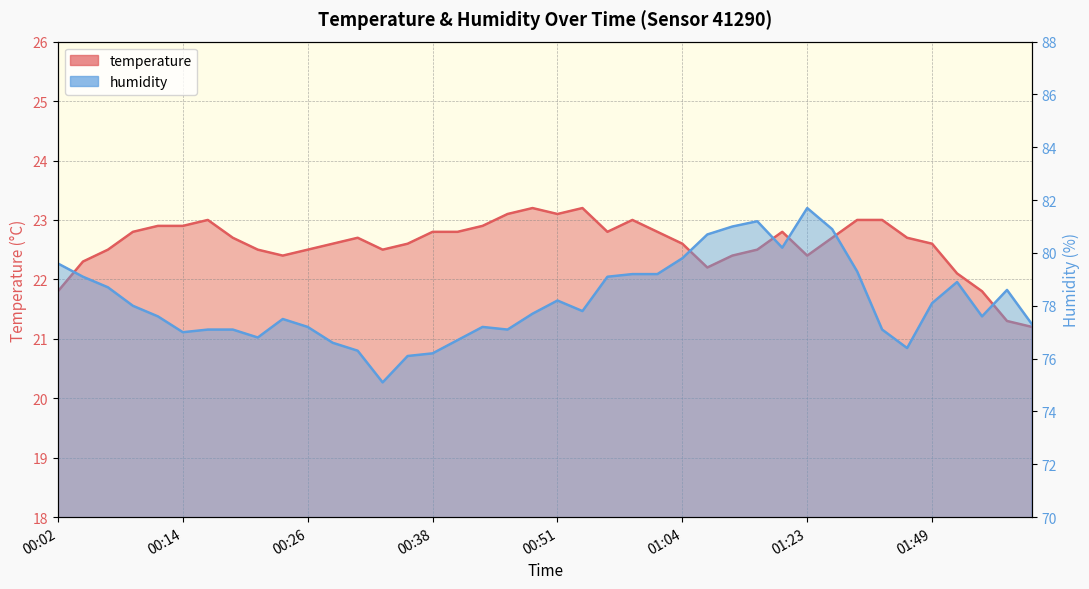

At how many categories does at least one series exceed 59?

40